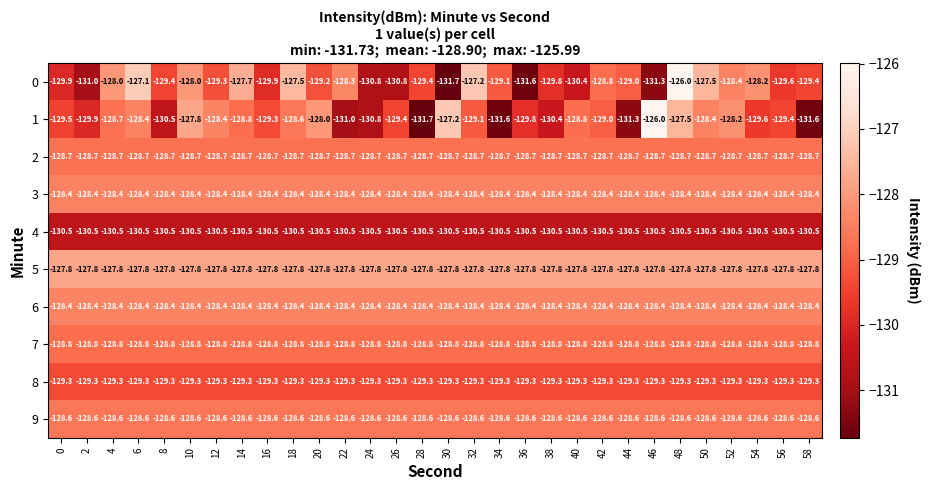

Count the number of categories in the chart.

30